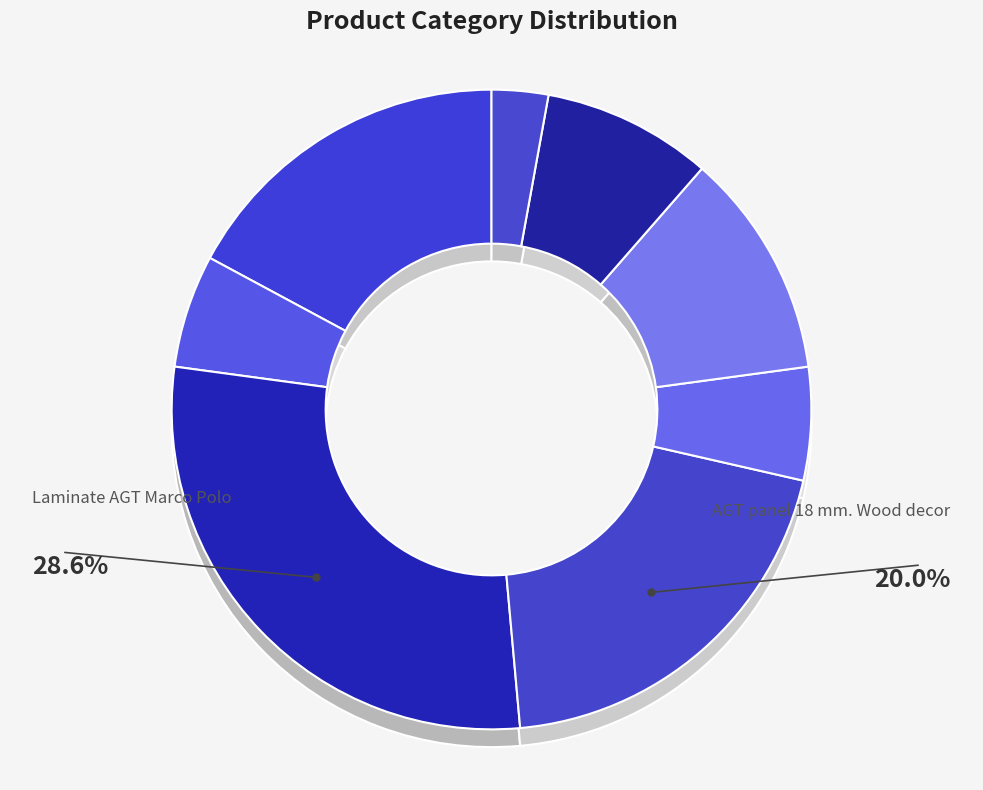

What is the change in value from Edge Skin Arena to Panel acrylic Acrylic 18 mm. Uni?

-1